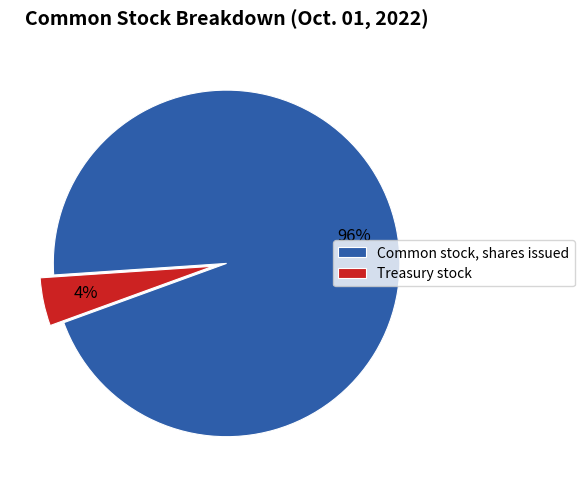

To the nearest percent, what is the average slice percentage?

50%